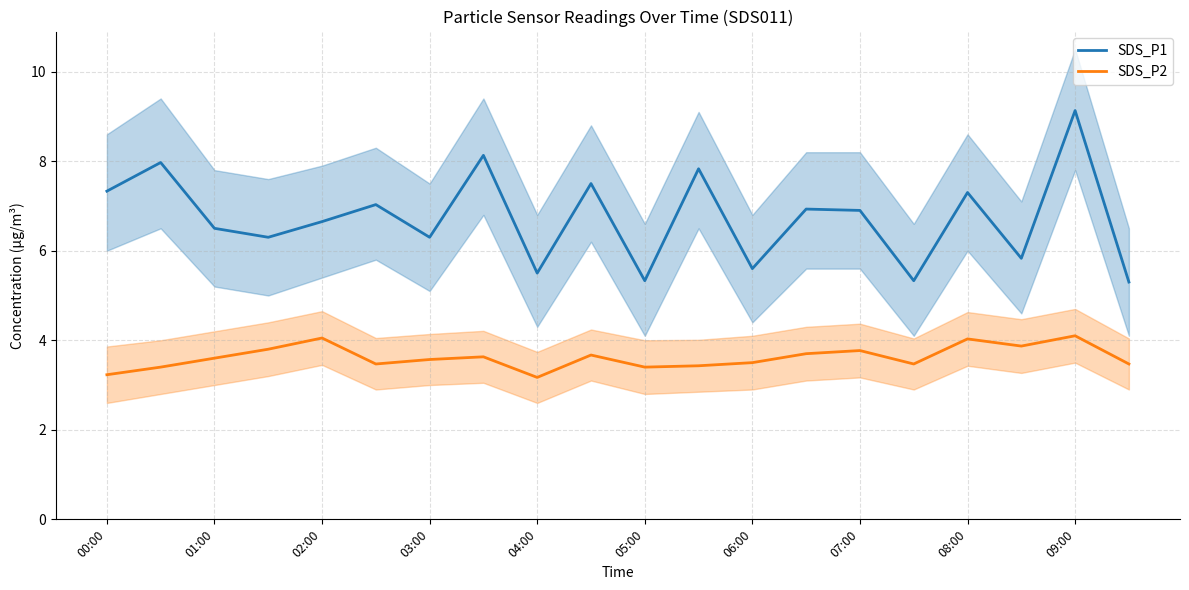

True or false: SDS_P2 and SDS_P1 cross at least once.

False